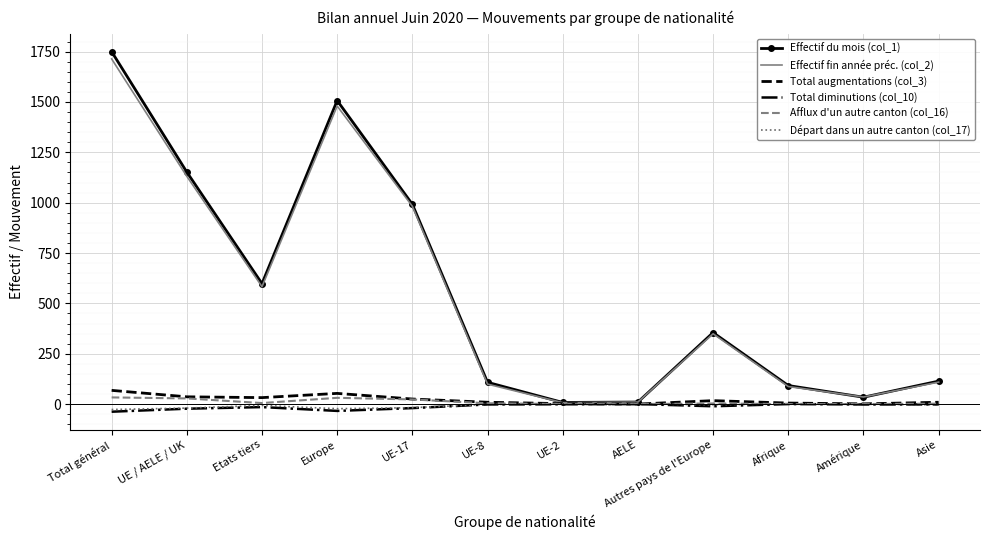

What is the average value of the Effectif fin année préc. (col_2) series?

549